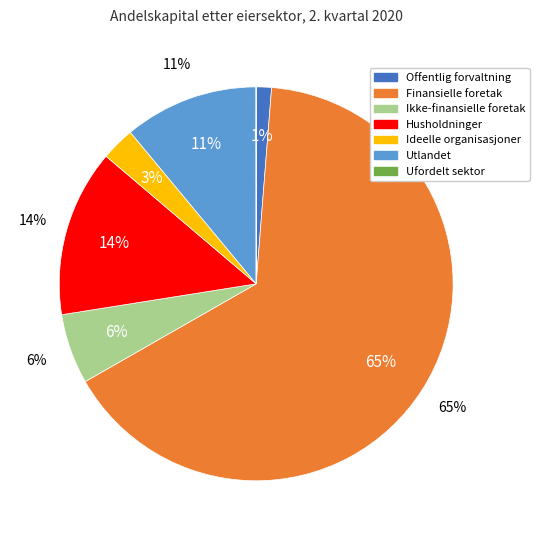

How many segments does this pie chart have?

7